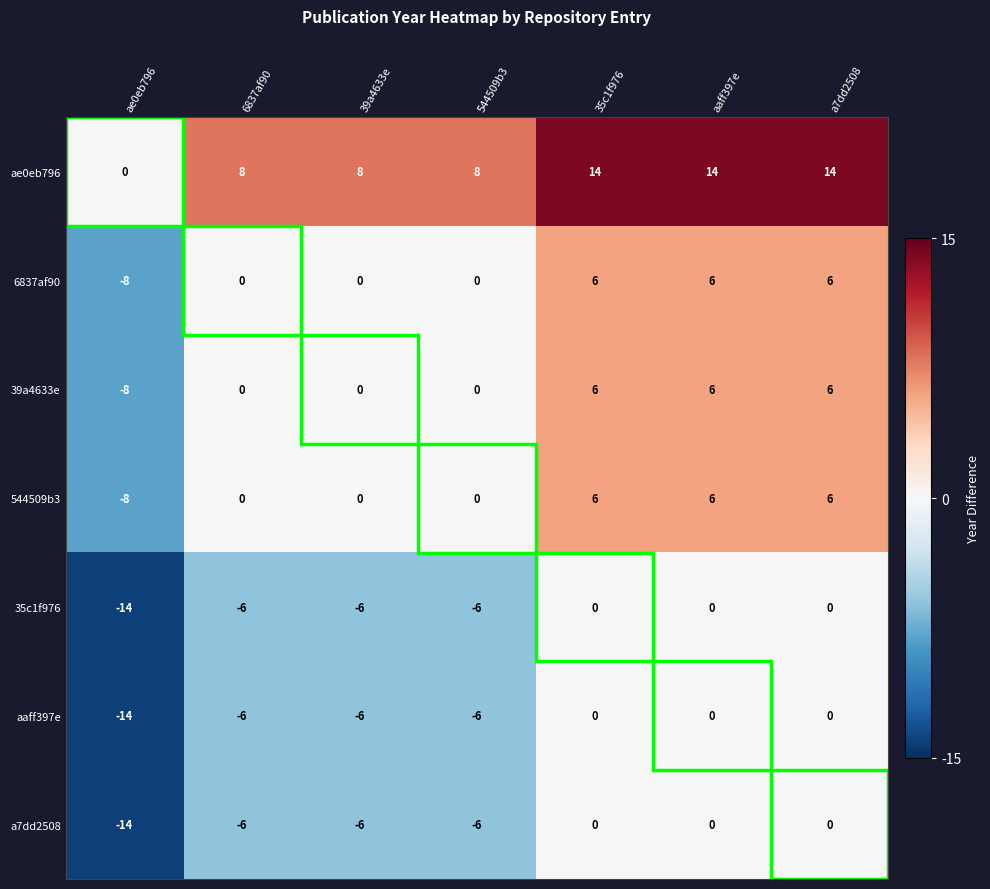

At which category does the chart reach its minimum across all series?

ae0eb796